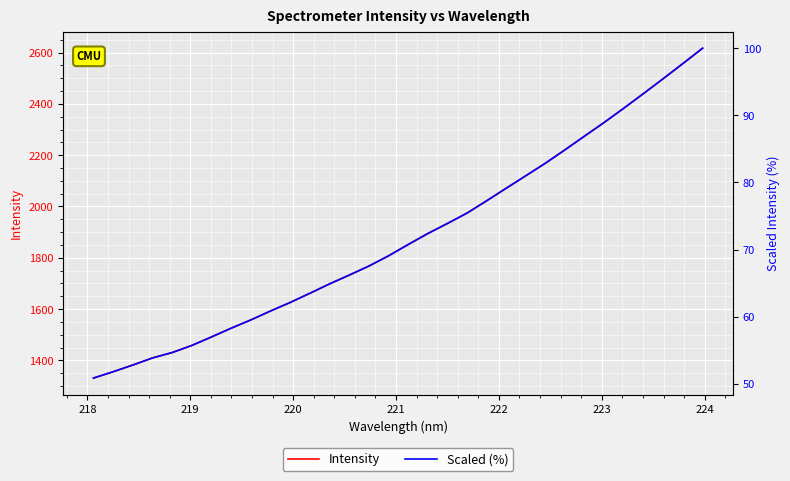

What is the difference between the maximum and minimum values in the Scaled (%) series?

49.1